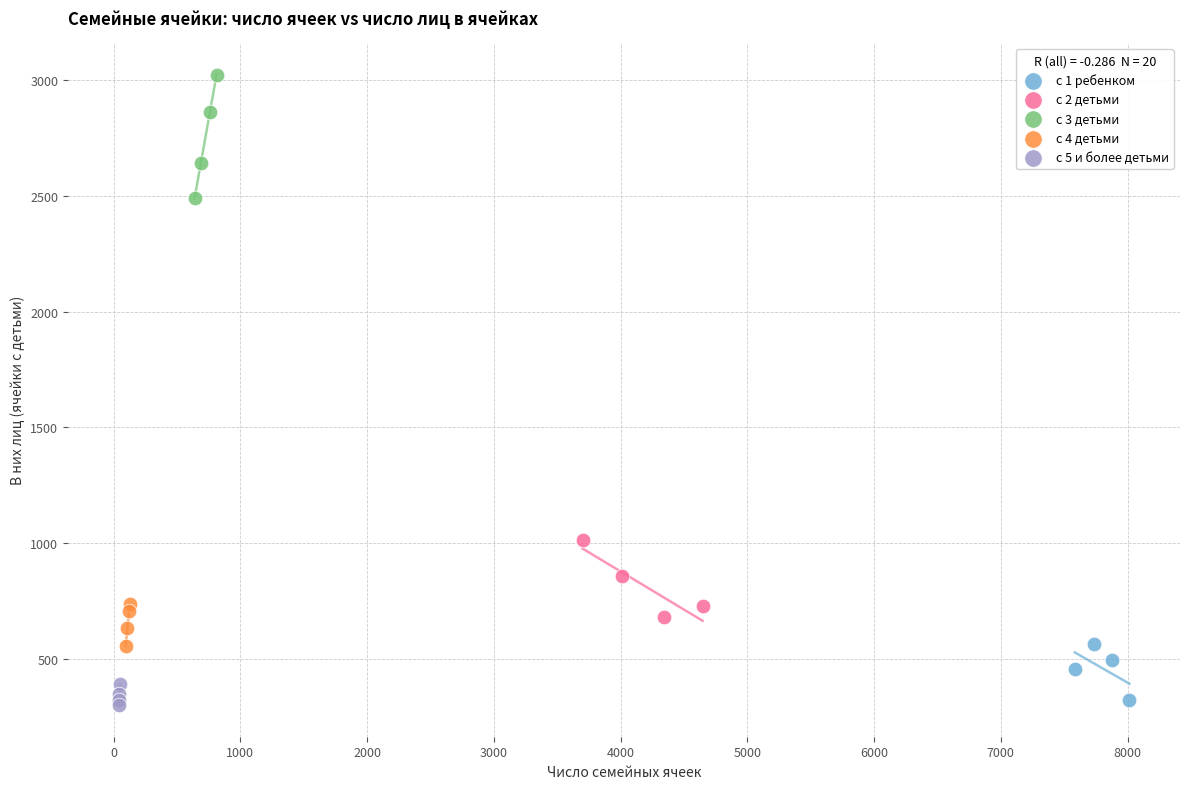

Which series reaches the maximum Y coordinate?

с 3 детьми